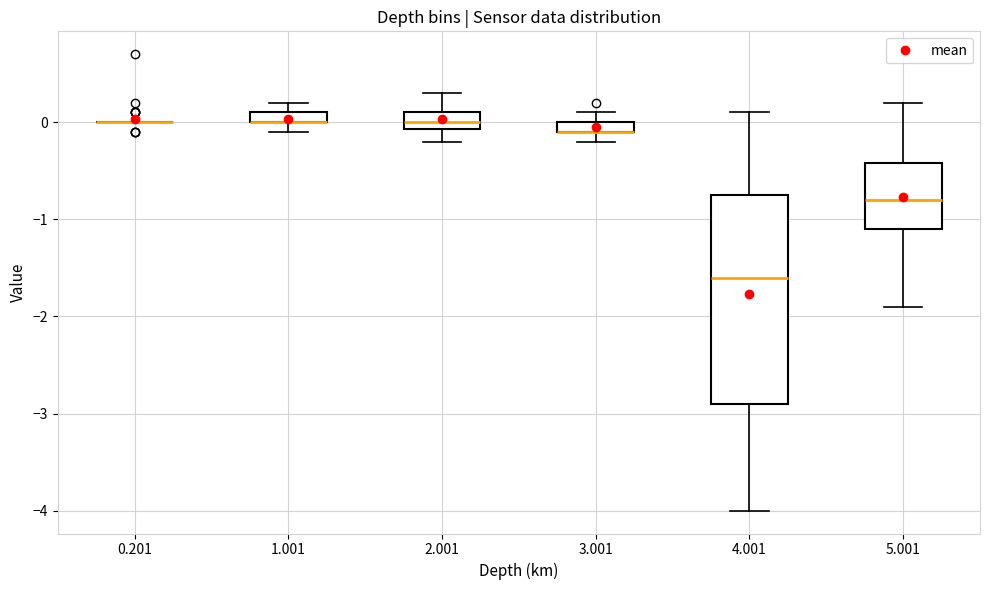

Which box is the tallest, from its lower edge to its upper edge?

4.001